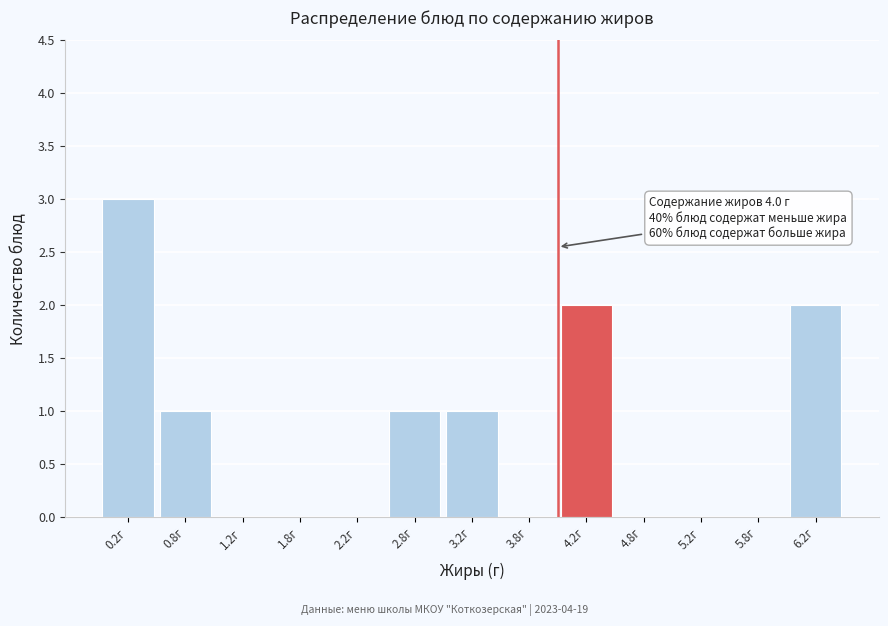

Over which range of the x-axis is the bar tallest?

0.0 to 0.5